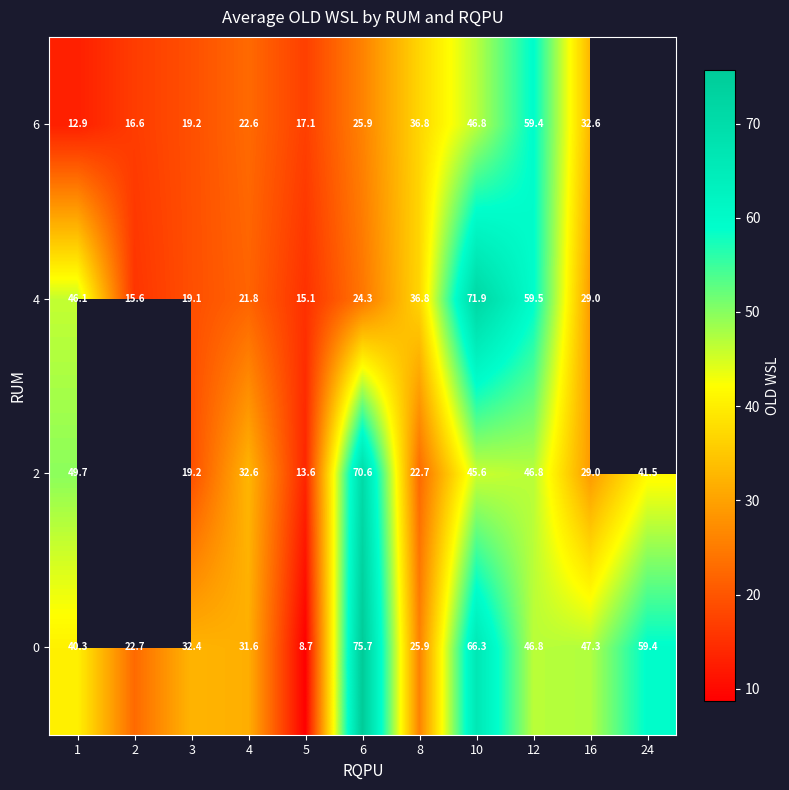

What is the minimum value for 0?

8.7